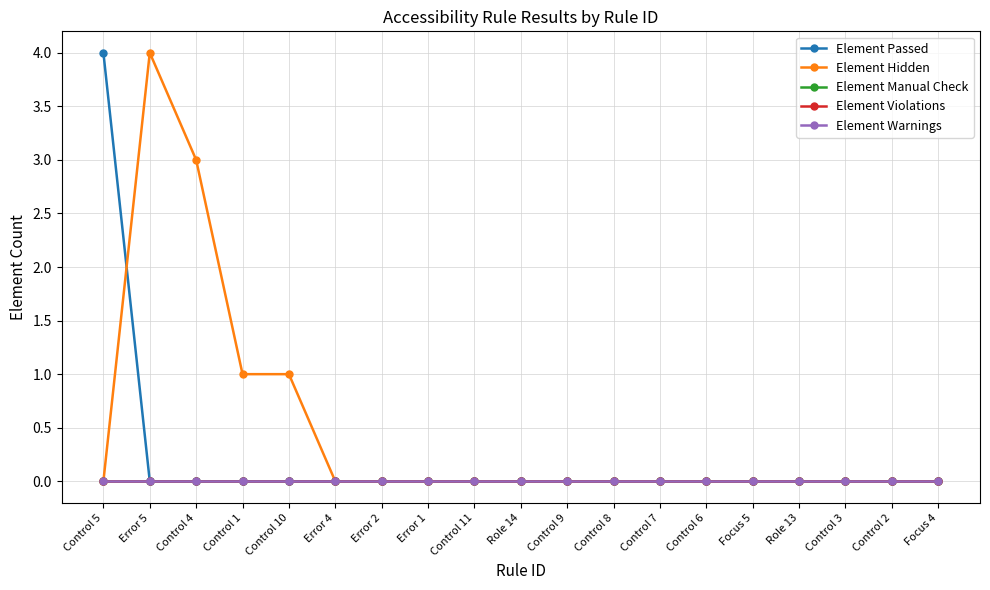

Is this an area chart (filled region under the line)?

No